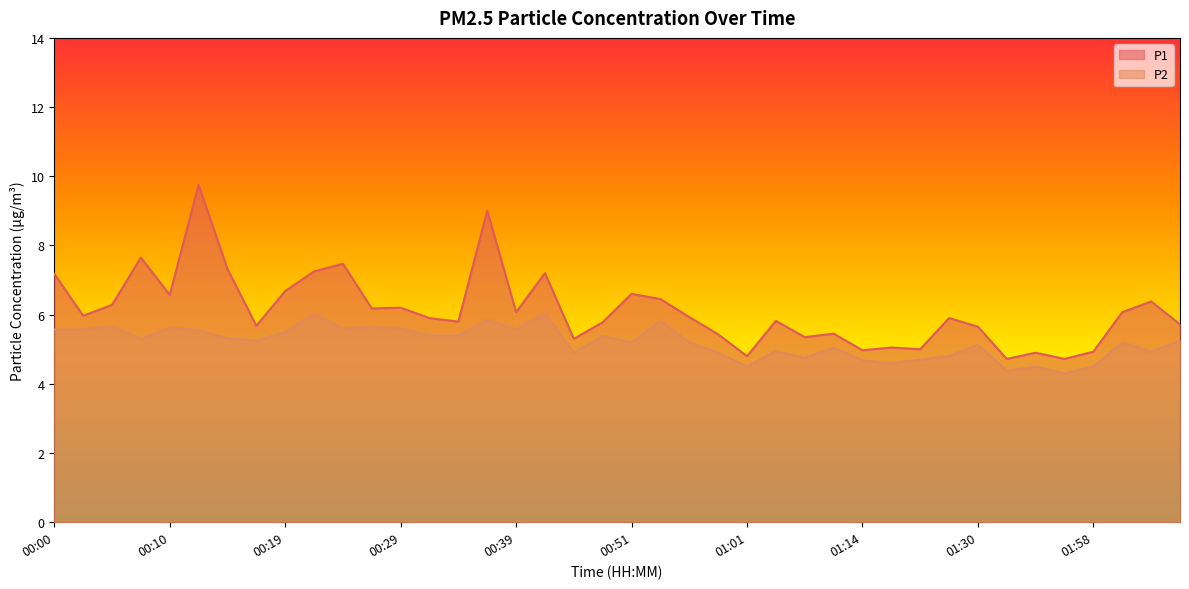

What is the difference between the P1 values at 01:16 and 00:27?

1.1